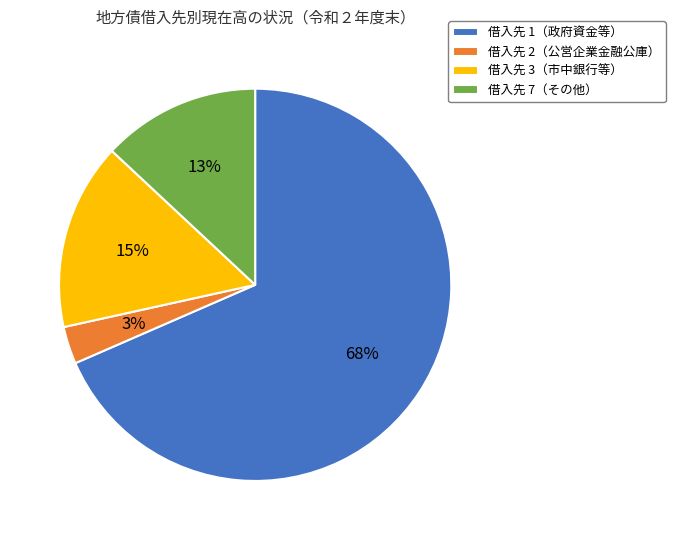

How many segments does this pie chart have?

4